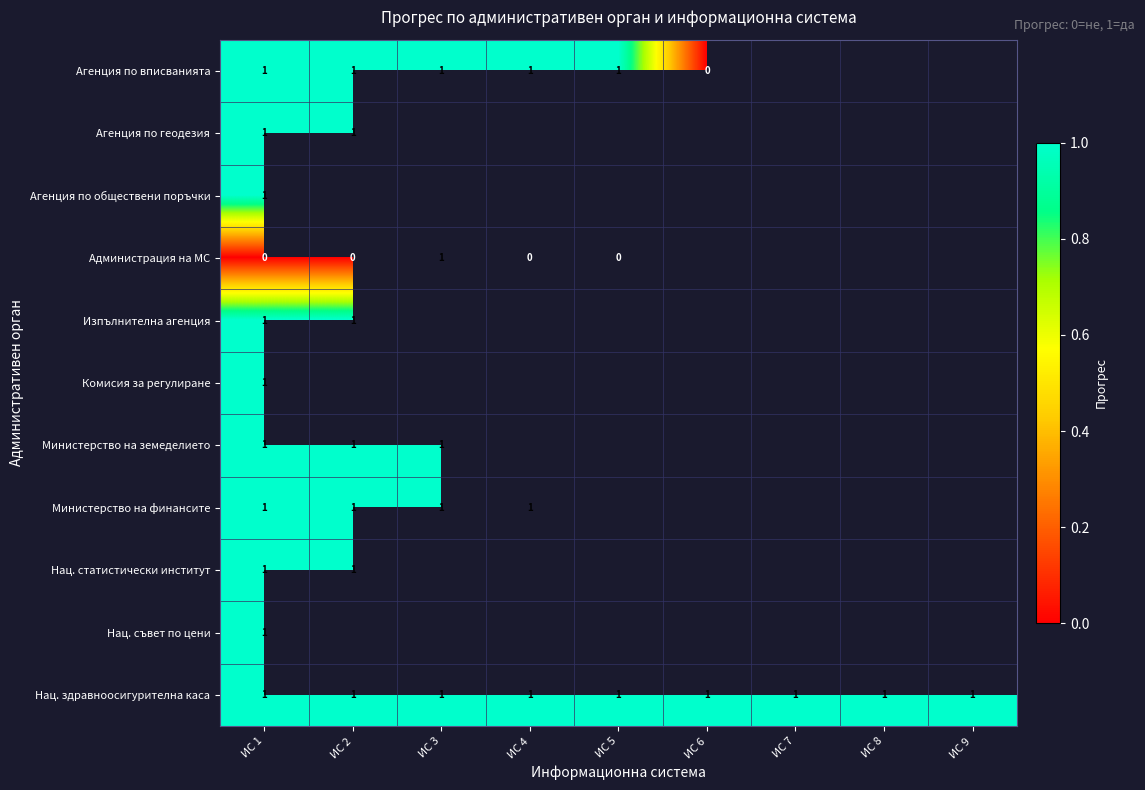

Is the value of Агенция по вписванията at ИС 3 greater than the value of Администрация на МС at ИС 1?

Yes